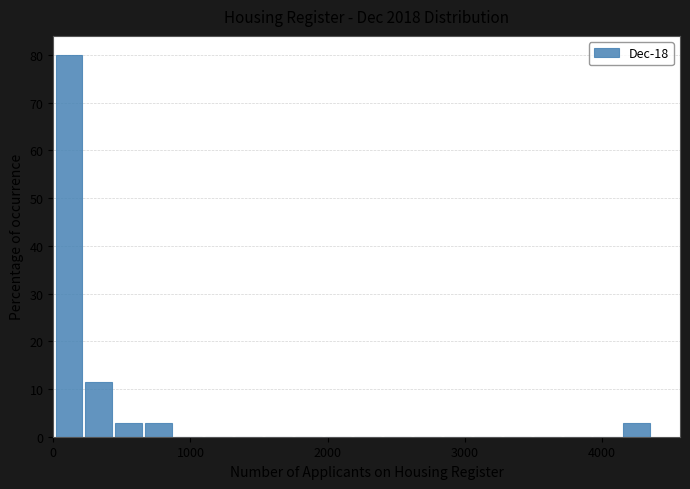

Read against the x-axis, roughly where is the centre of the tallest bar?

100